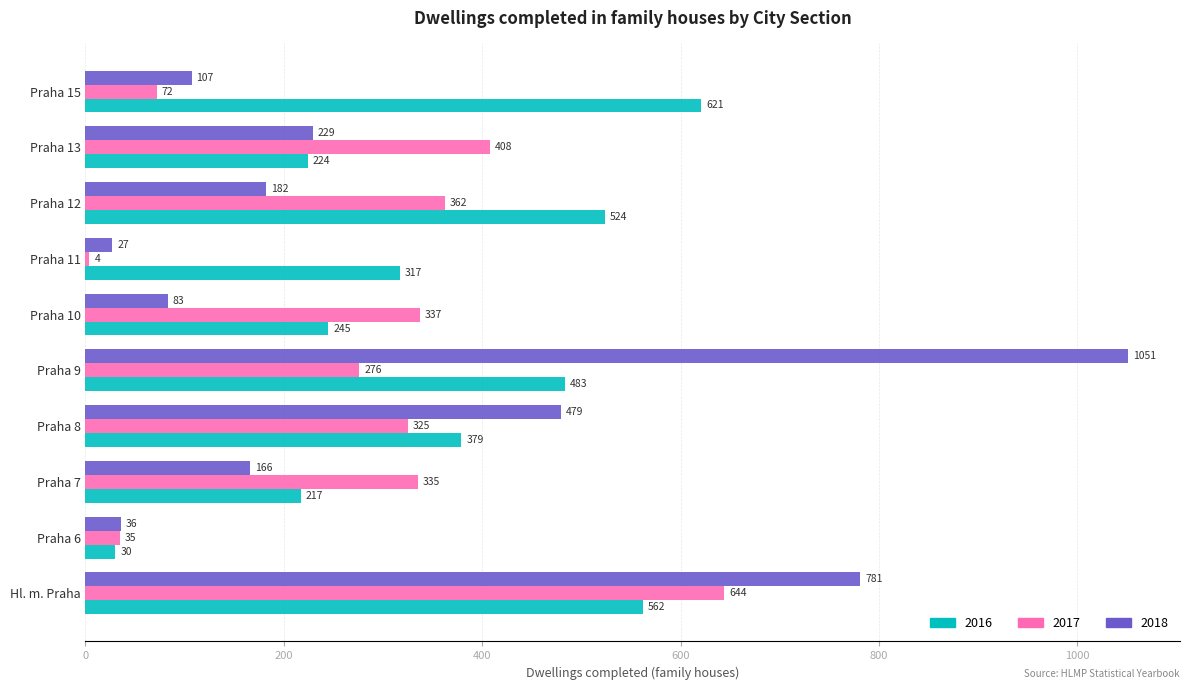

Which category has the lowest value in the 2016 series?

Praha 6